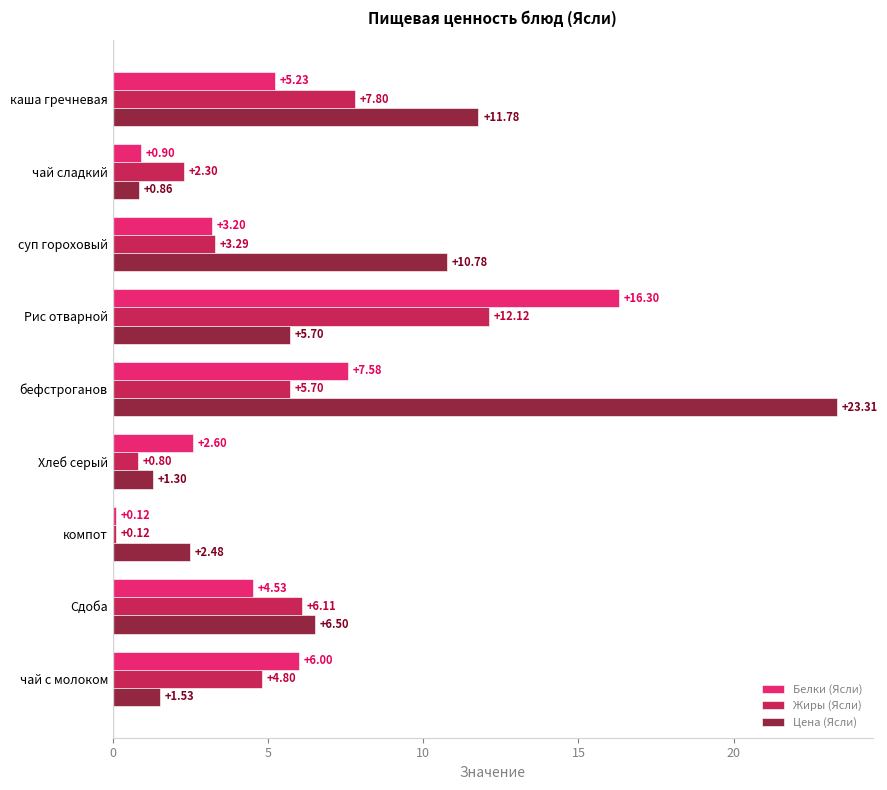

At which label does Белки (Ясли) reach its minimum?

компот